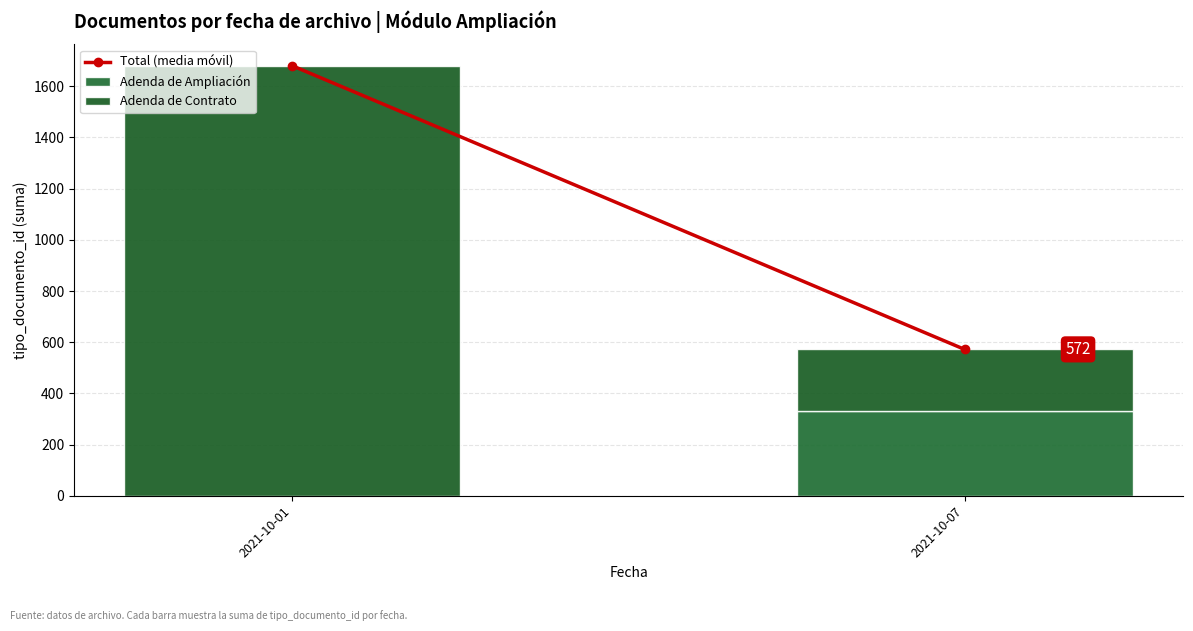

Are the bars horizontal?

No